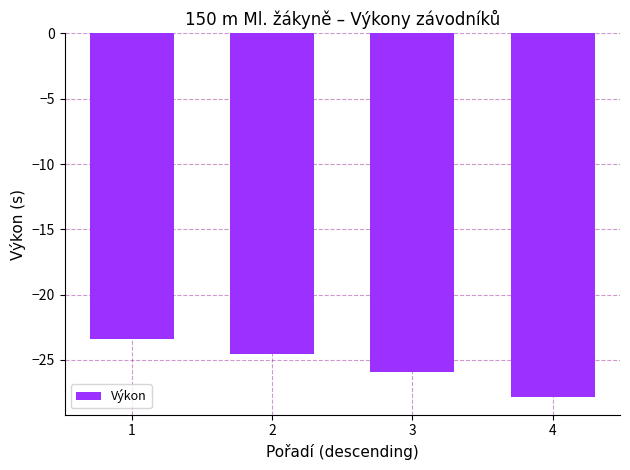

Rank the categories by value from lowest to highest.

4, 3, 2, 1